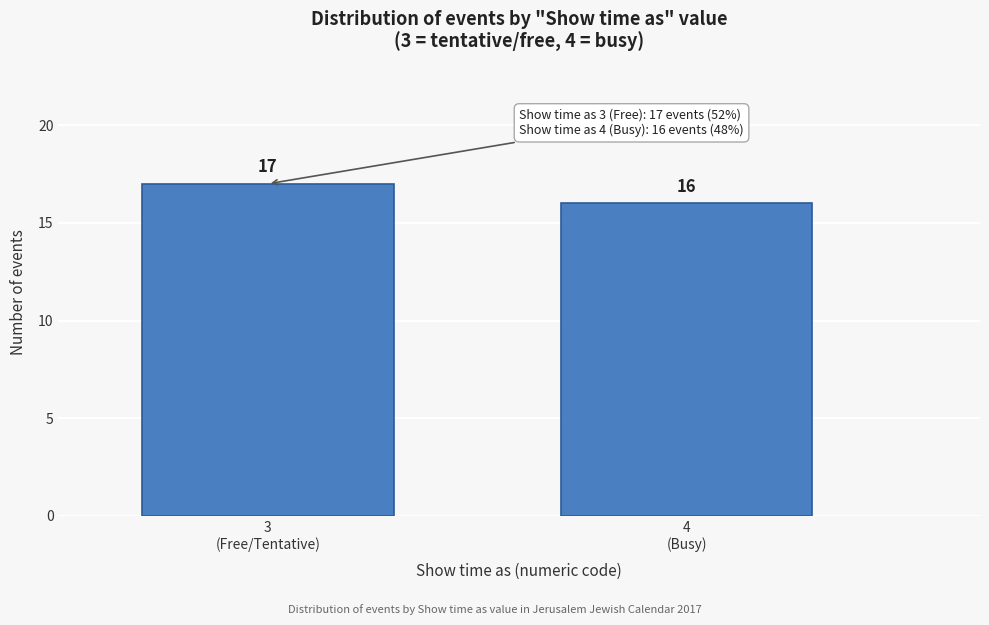

Reading right to left, what are all the values shown in this chart?

16	17